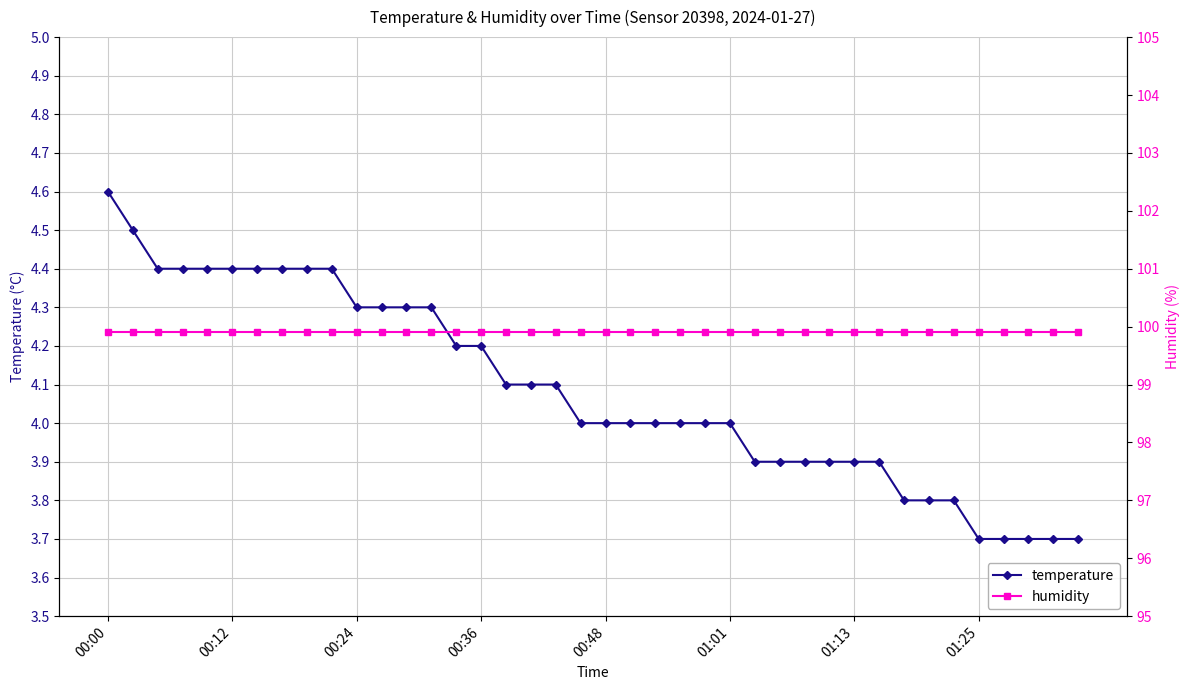

What is the total value across all series at 29?

103.8